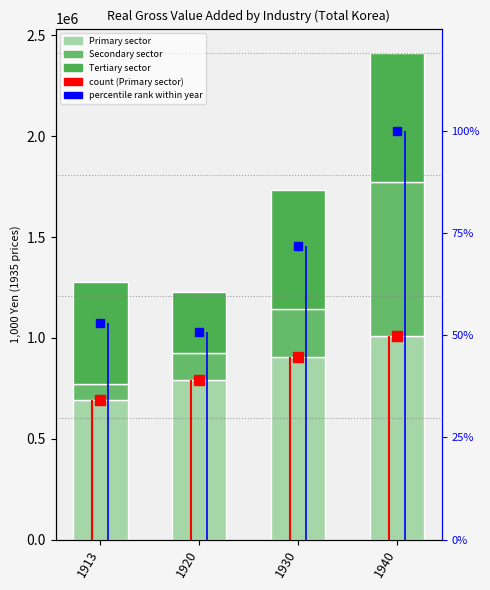

Are the bars horizontal?

No